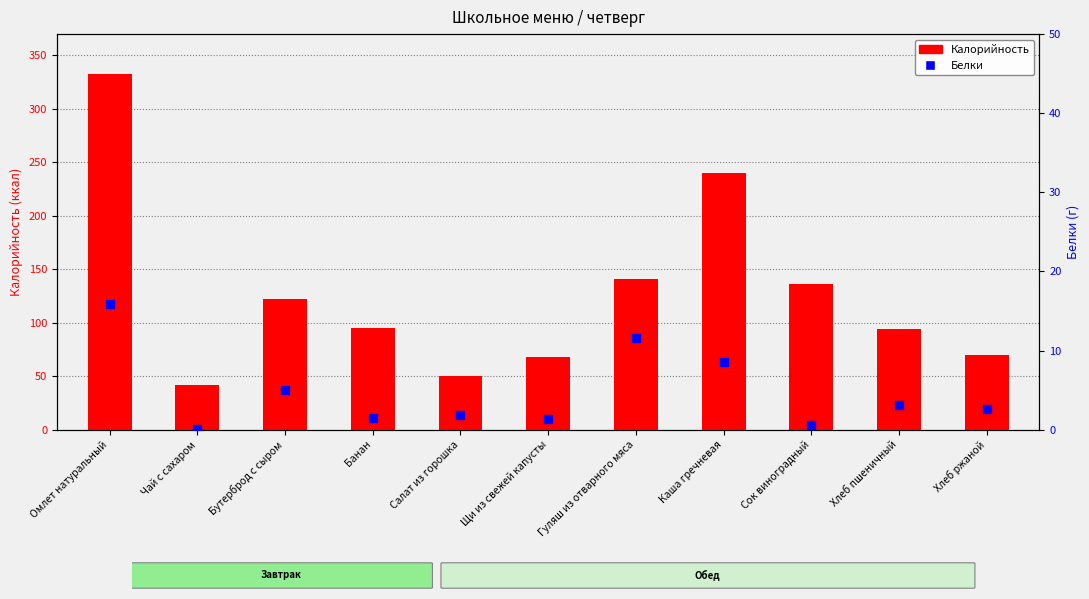

What is the total value across all series at Сок виноградный?

137.3